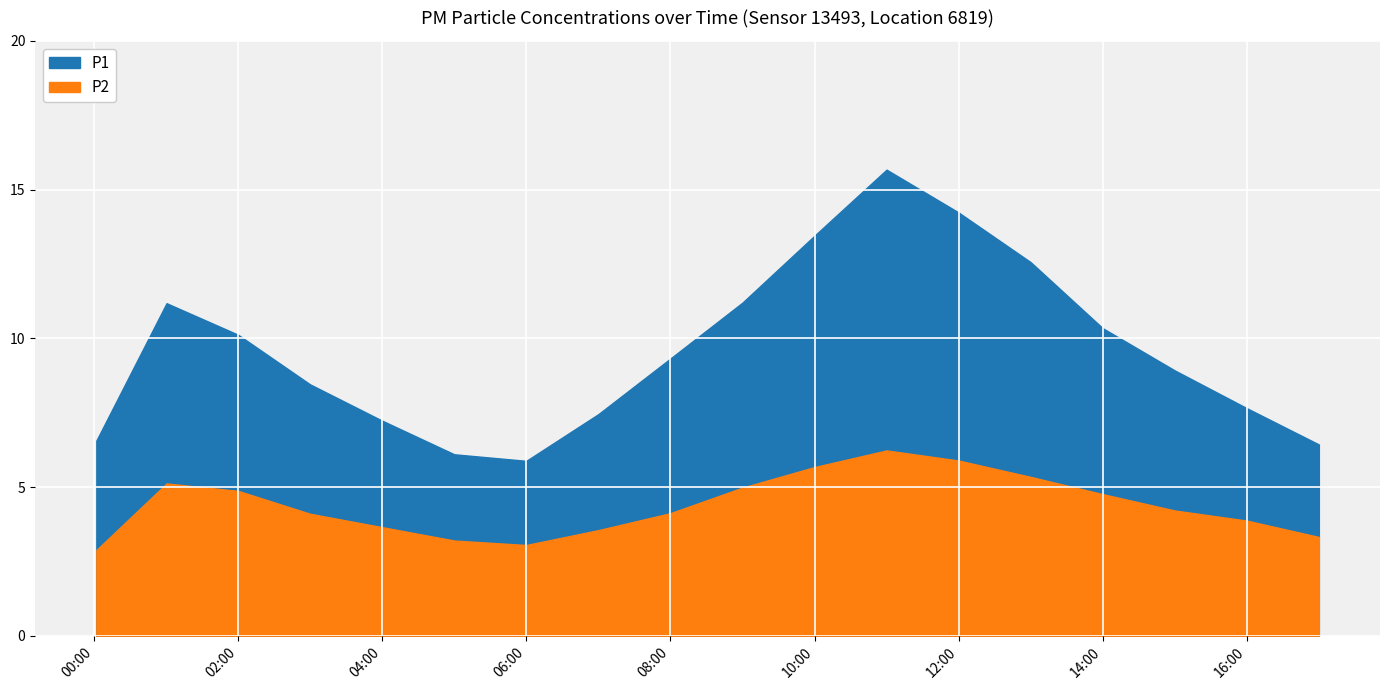

True or false: P2 and P1 intersect in this chart.

False